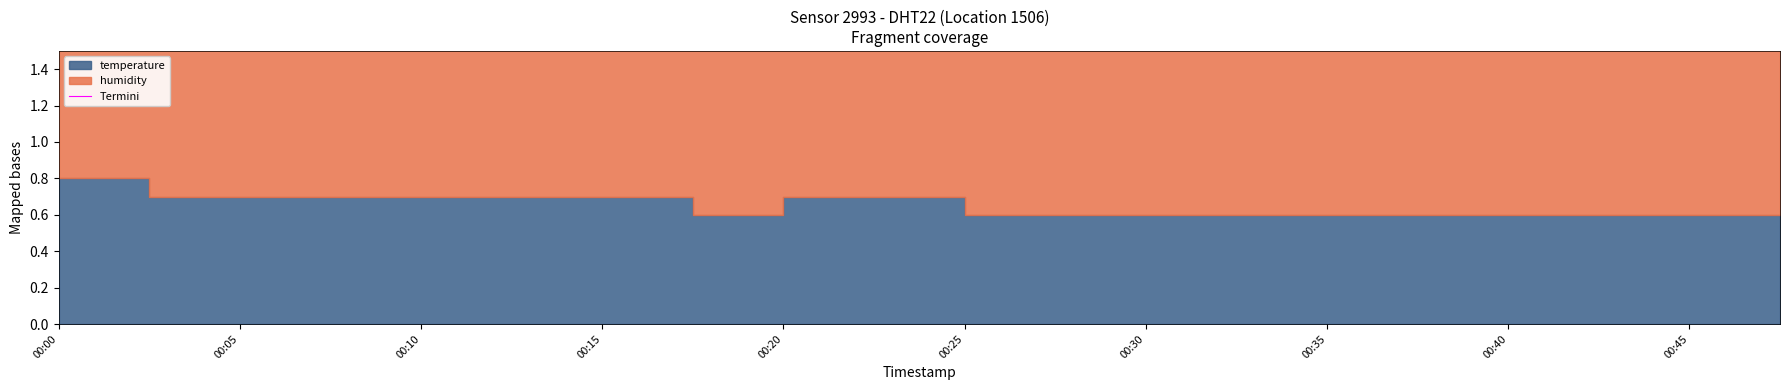

What is the label of the 18th point from the left?

17